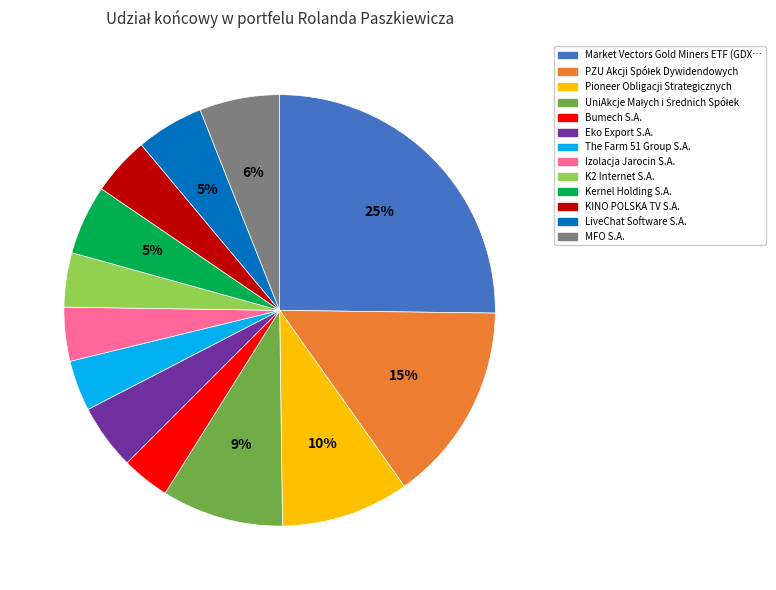

Is there a majority slice in this chart?

No